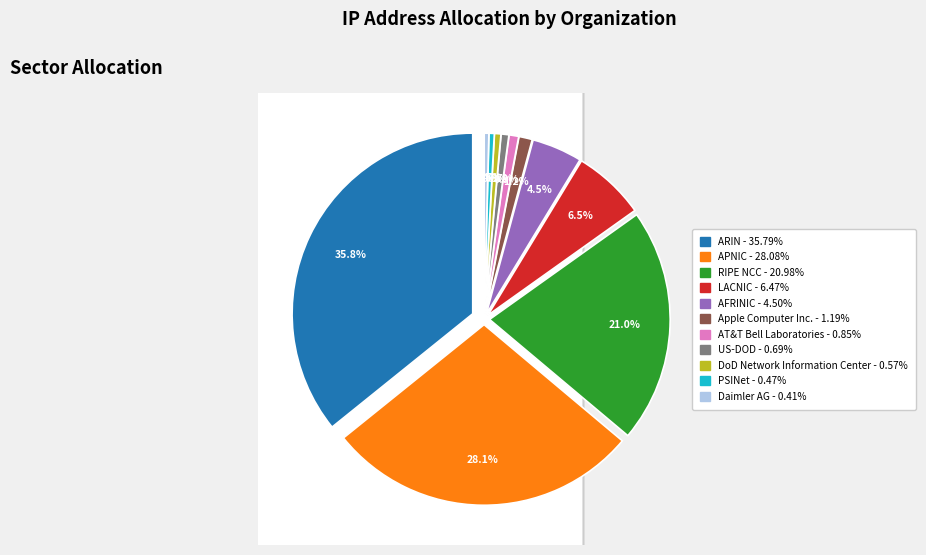

The RIPE NCC slice represents 16% of the pie. True or false?

False